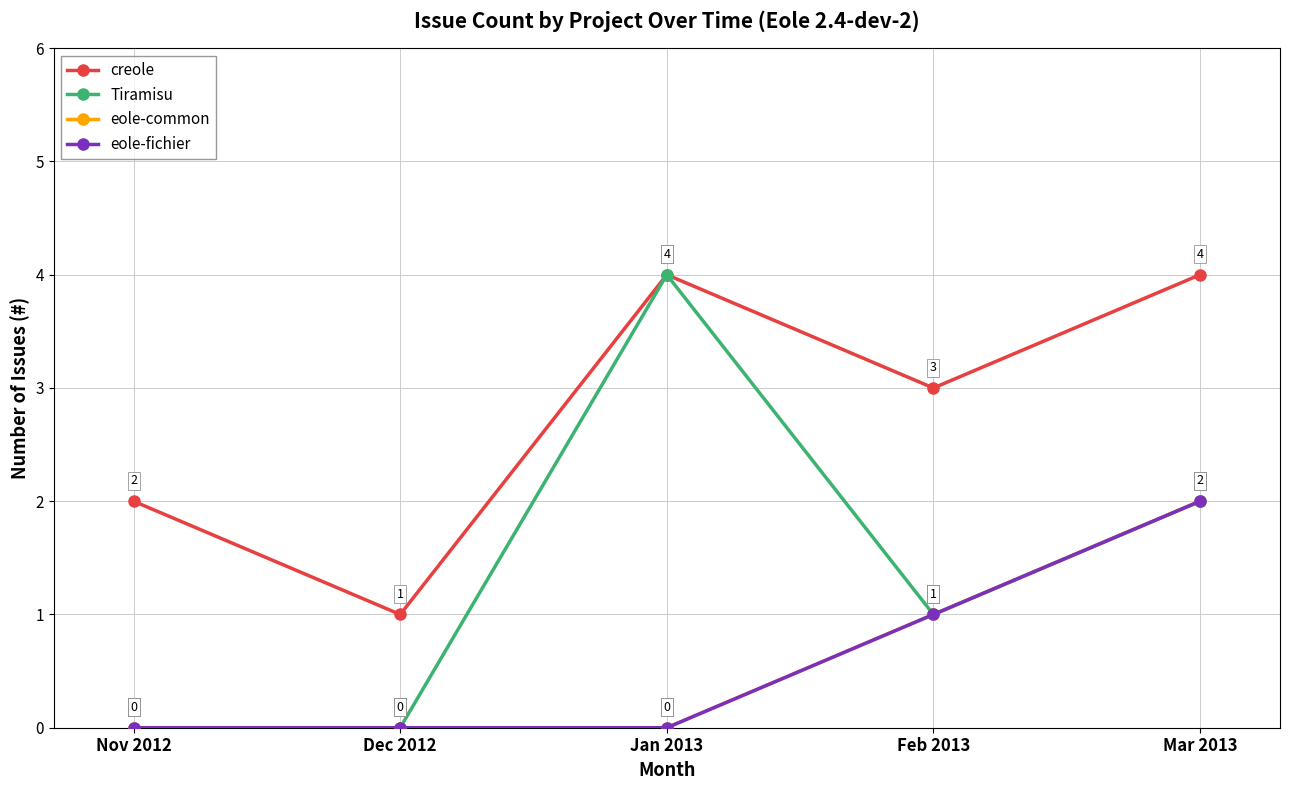

At how many categories does at least one series exceed 1?

4